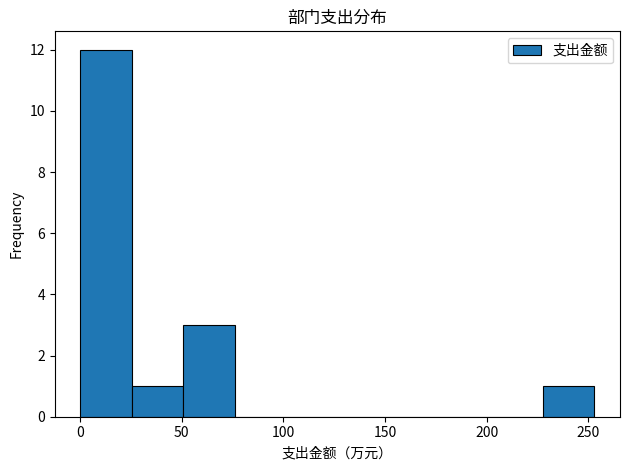

How tall is the bar that spans 25 to 50 on the x-axis? Neither the bar edges nor the heights are printed on the chart, so give them approximately, as read against the axes.

1